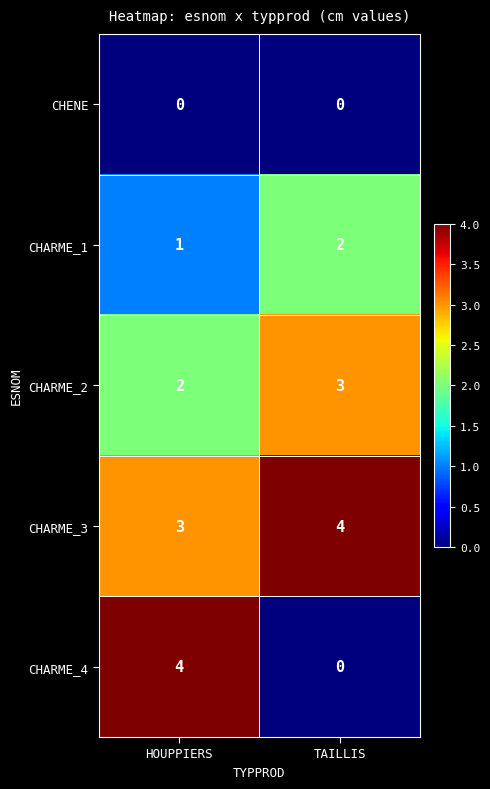

Rank the categories by CHARME_1 value from highest to lowest.

TAILLIS, HOUPPIERS